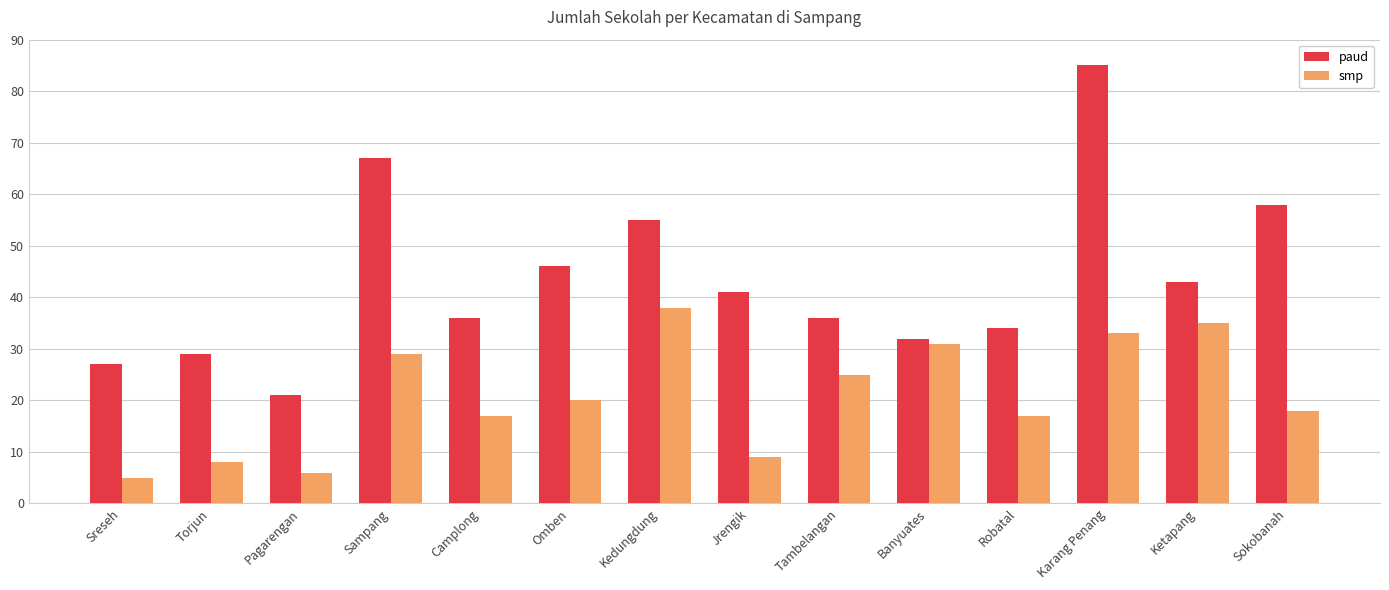

What is the difference between the highest and lowest values at Sampang?

38